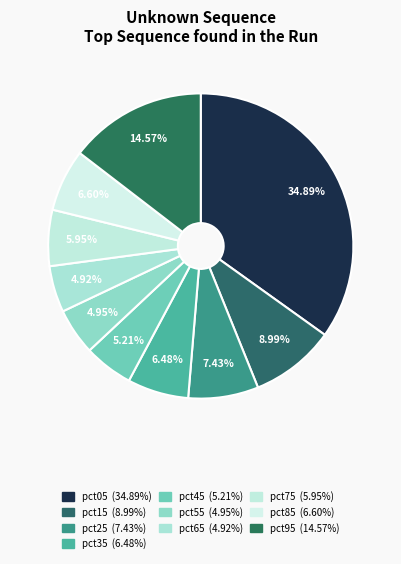

How many slices are in this pie chart?

10